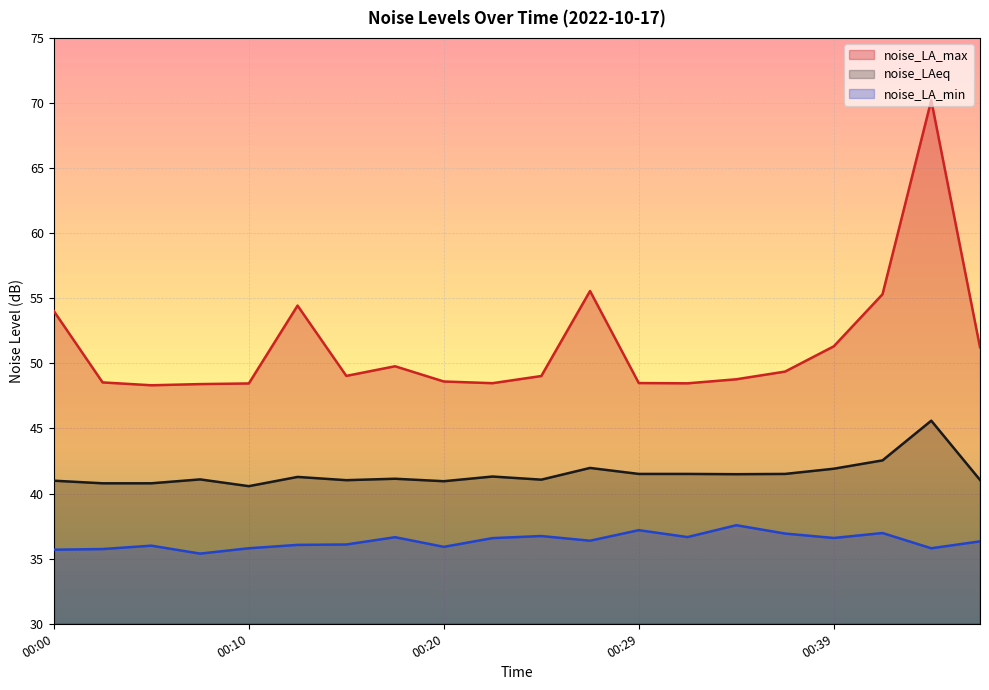

Between 00:45 and 00:47, which series saw the biggest shift?

noise_LA_max